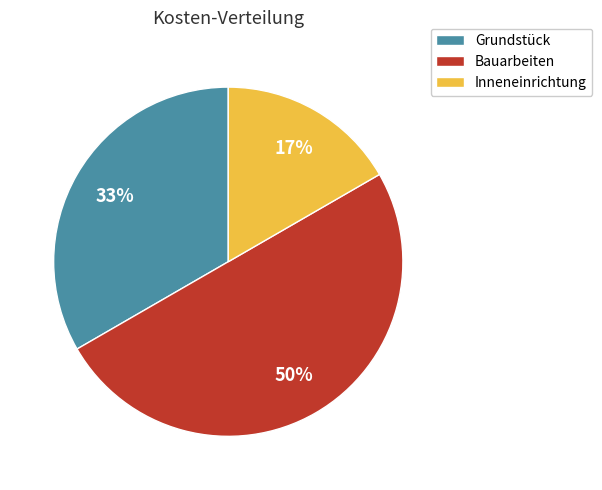

True or false: Grundstück accounts for 45% of the total.

False